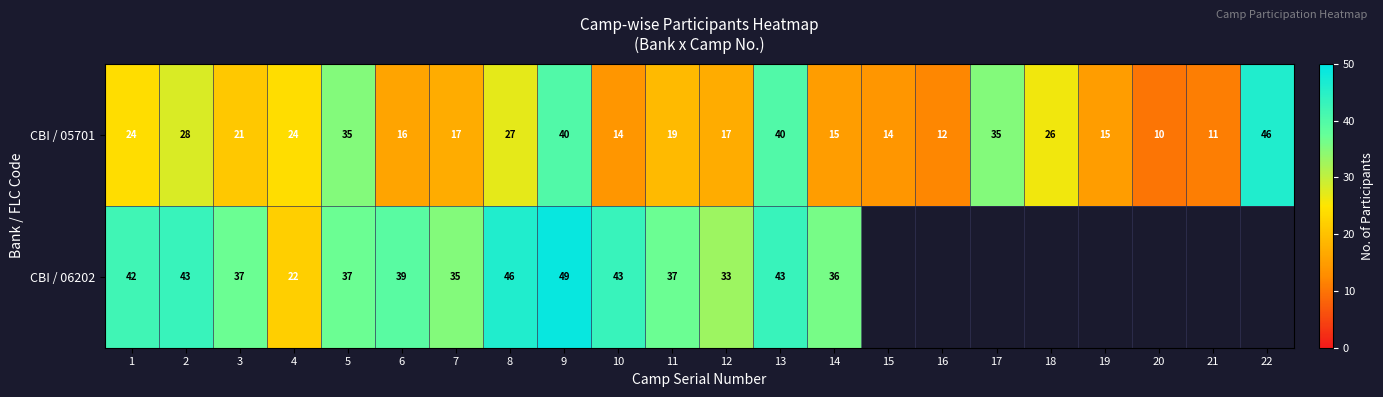

Between 4 and 10, which series saw the biggest shift?

CBI / 06202